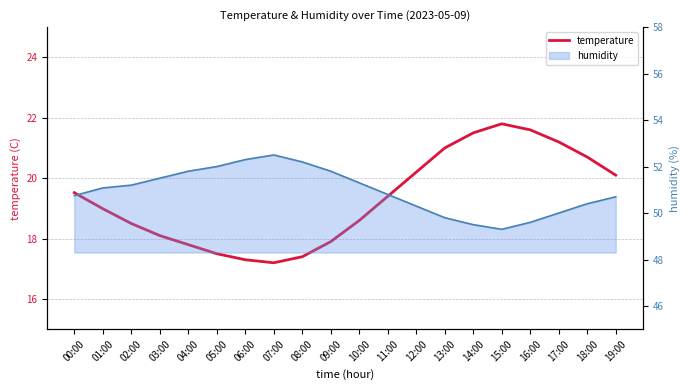

What is the difference between the maximum and minimum values?

4.6